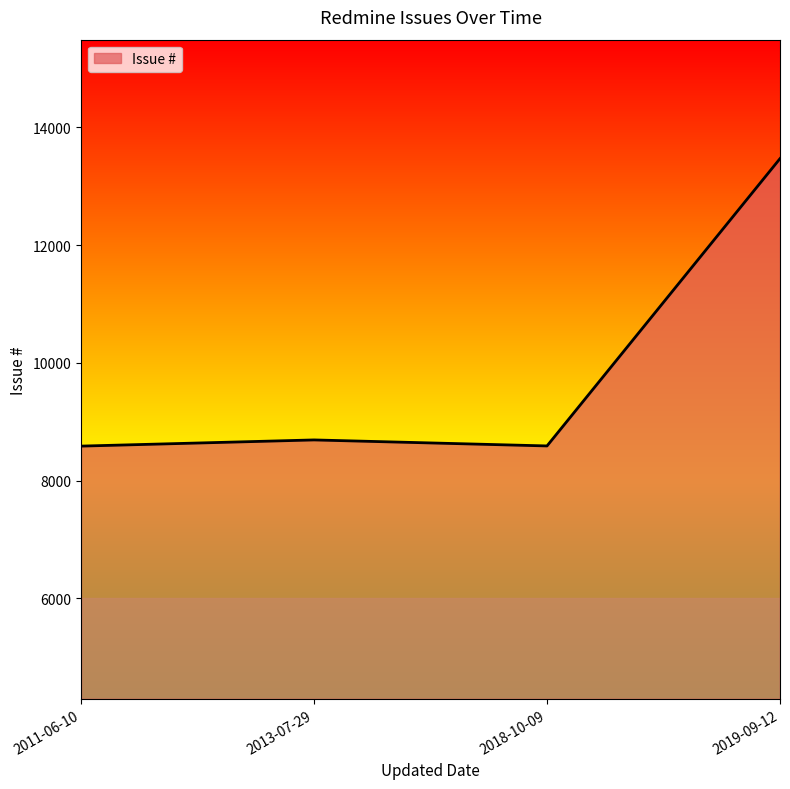

How many values are below 8690?

2